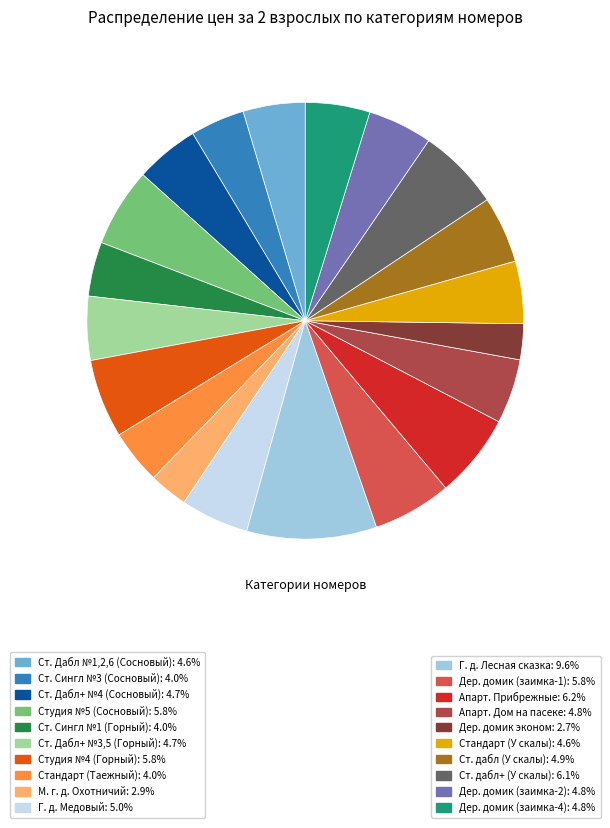

Does any single category account for the majority?

No